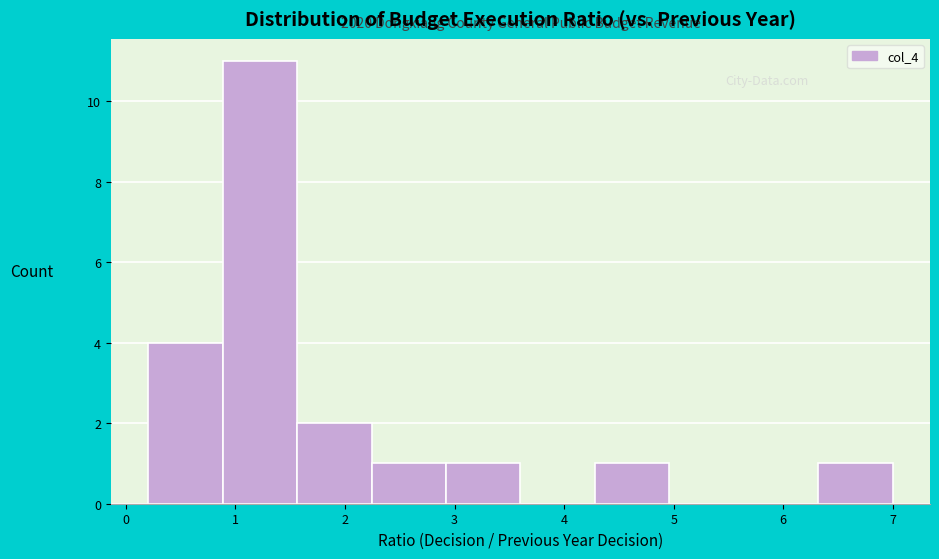

Which range on the x-axis has the tallest bar?

0.9 to 1.6